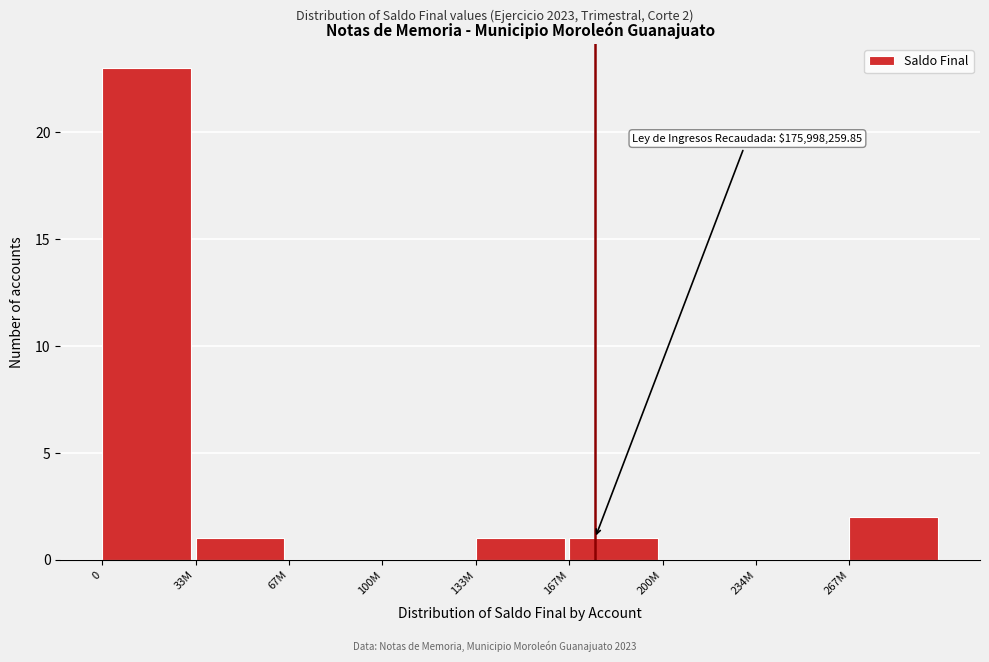

Reading left to right, list all the values displayed in this chart.

0=23	33M=1	67M=0	100M=0	133M=1	167M=1	200M=0	234M=0	267M=2